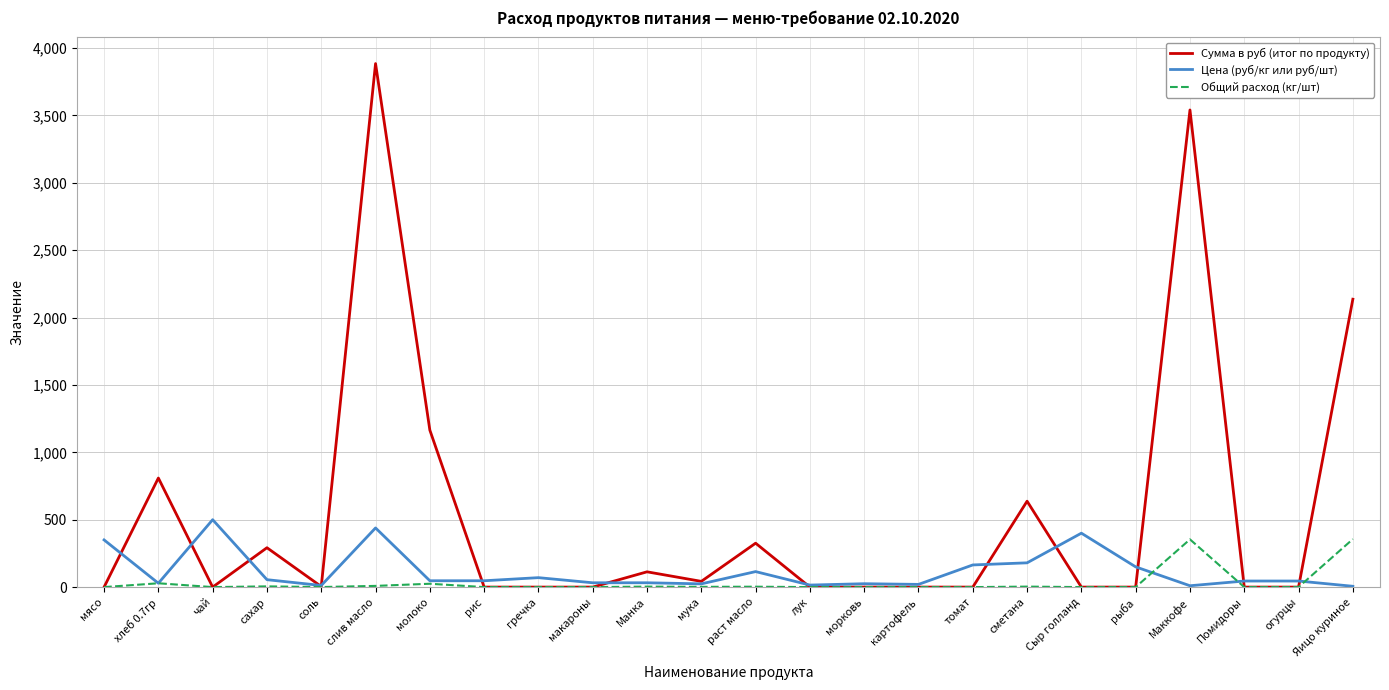

Where is the first local maximum for Цена (руб/кг или руб/шт)?

чай